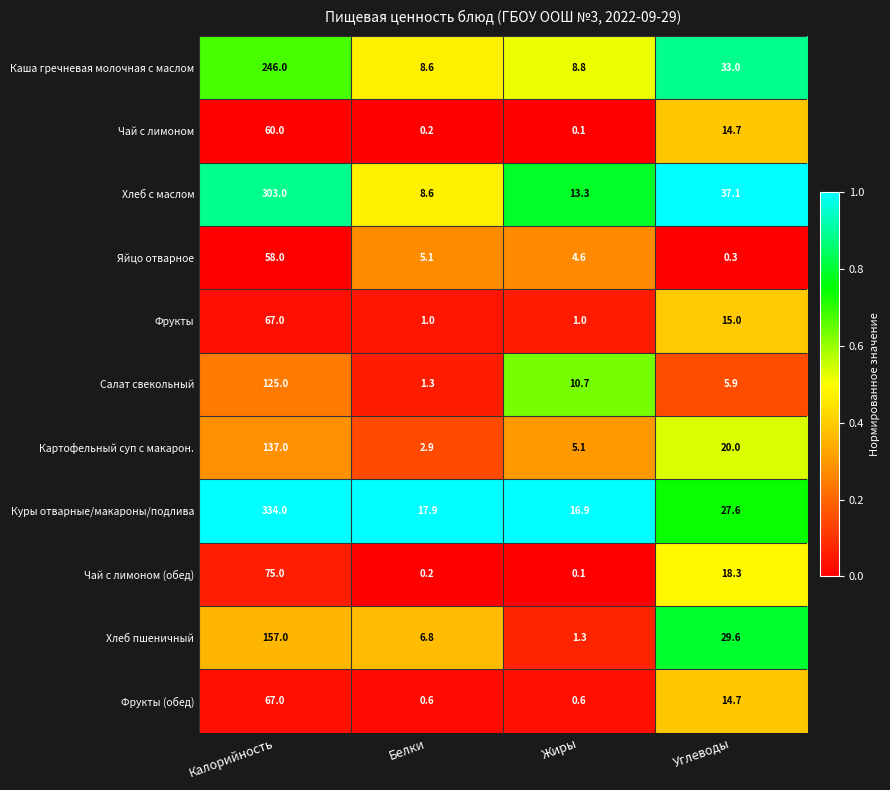

How many data points does each series have?

4